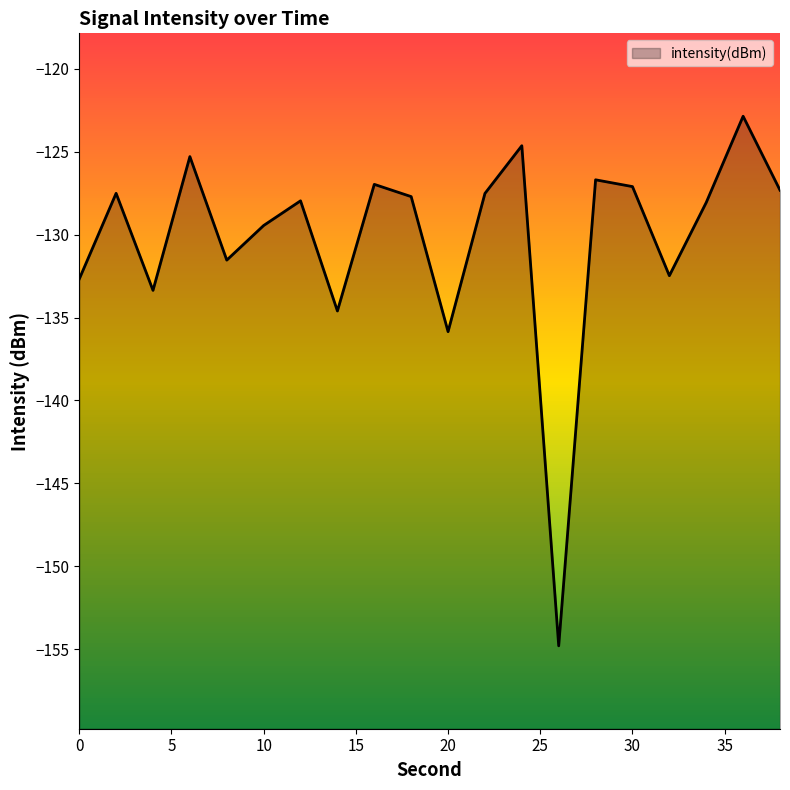

Which label corresponds to the smallest value in the chart?

26